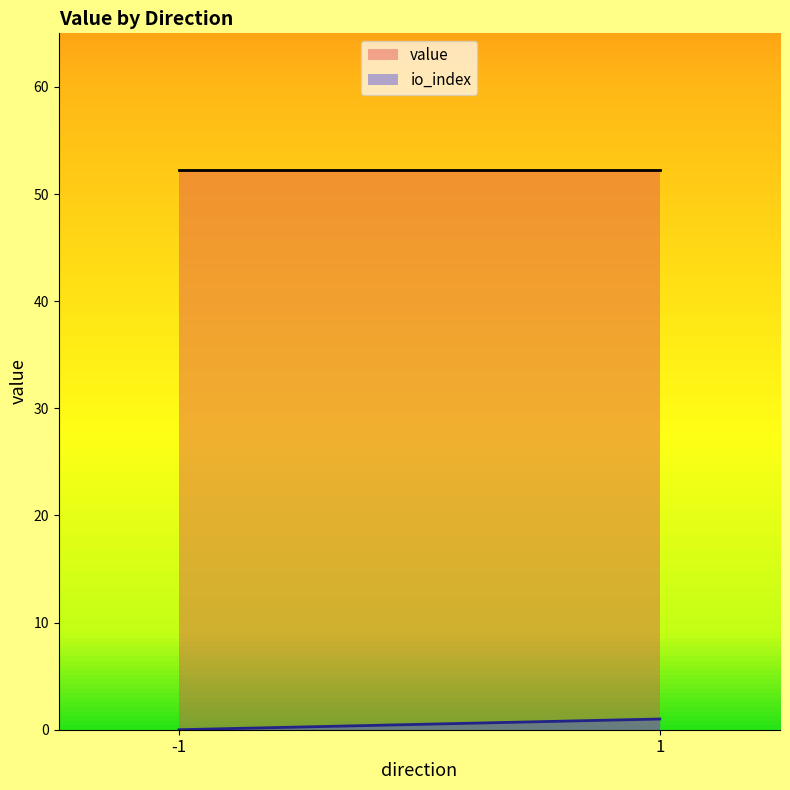

What is the sum of all value values?

104.6